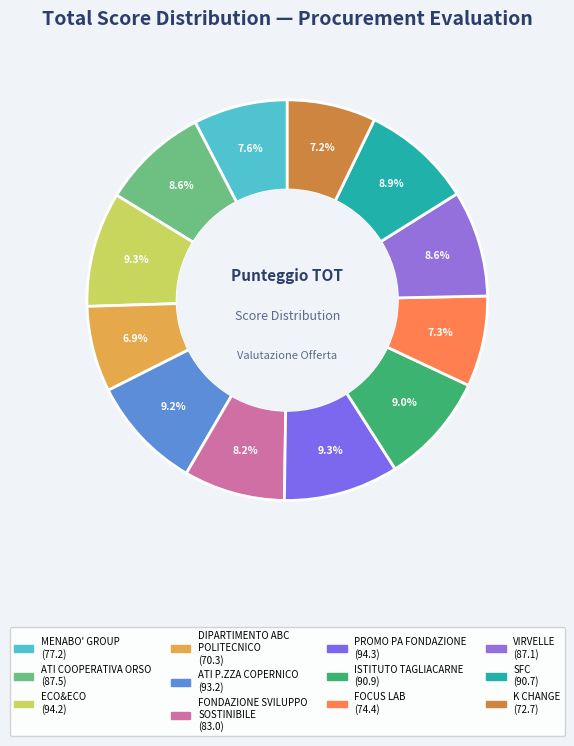

How many segments does this pie chart have?

12